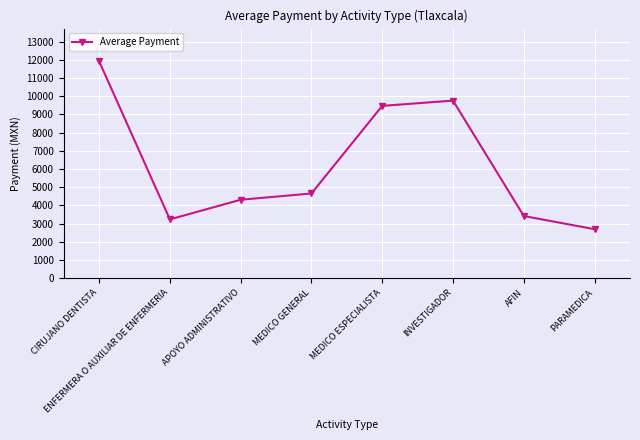

Rank the categories by value from lowest to highest.

PARAMEDICA, ENFERMERA O AUXILIAR DE ENFERMERIA, AFIN, APOYO ADMINISTRATIVO, MEDICO GENERAL, MEDICO ESPECIALISTA, INVESTIGADOR, CIRUJANO DENTISTA